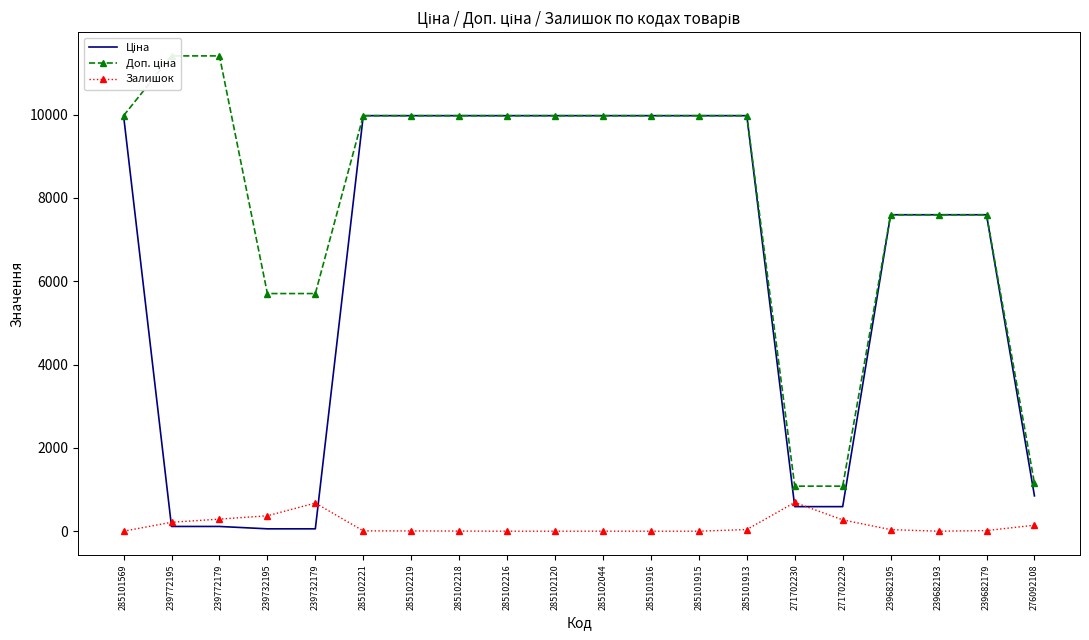

Rank the series at 239682193 from lowest to highest value.

Залишок, Ціна, Доп. ціна